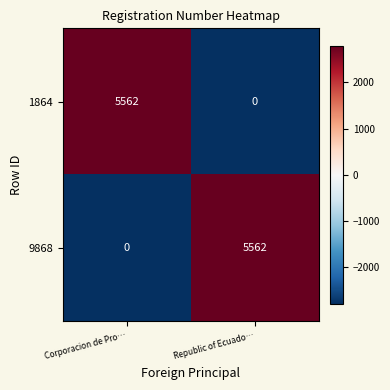

What is the highest value of the 1864 series?

5562